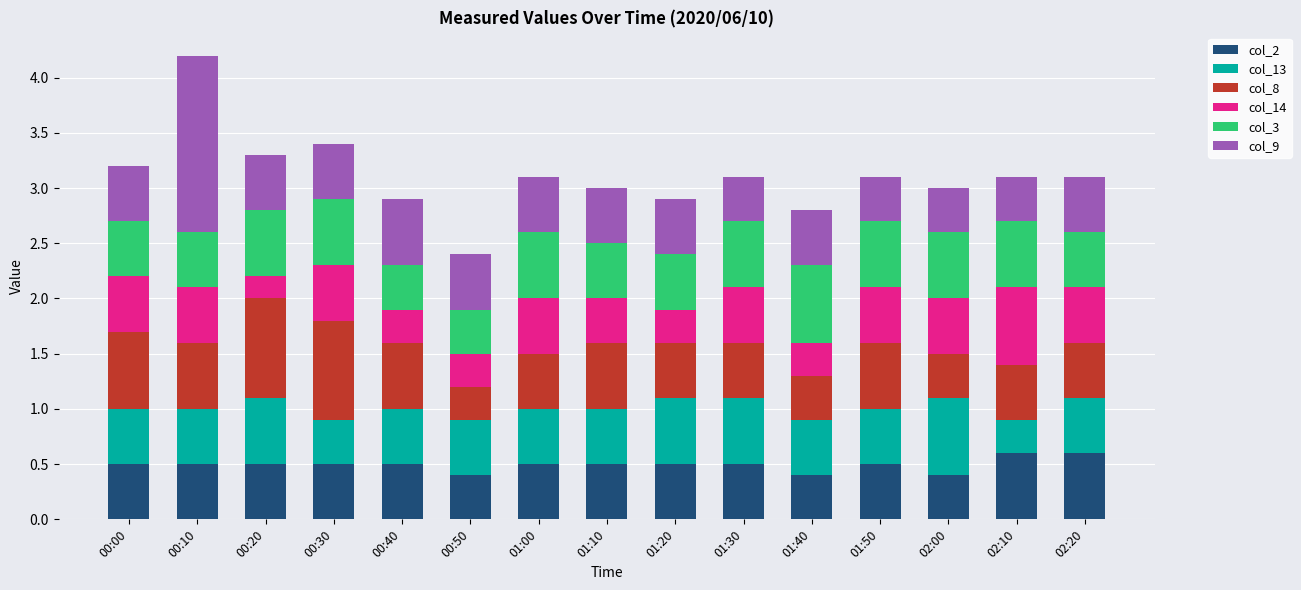

What is the average value of the col_2 series?

0.5